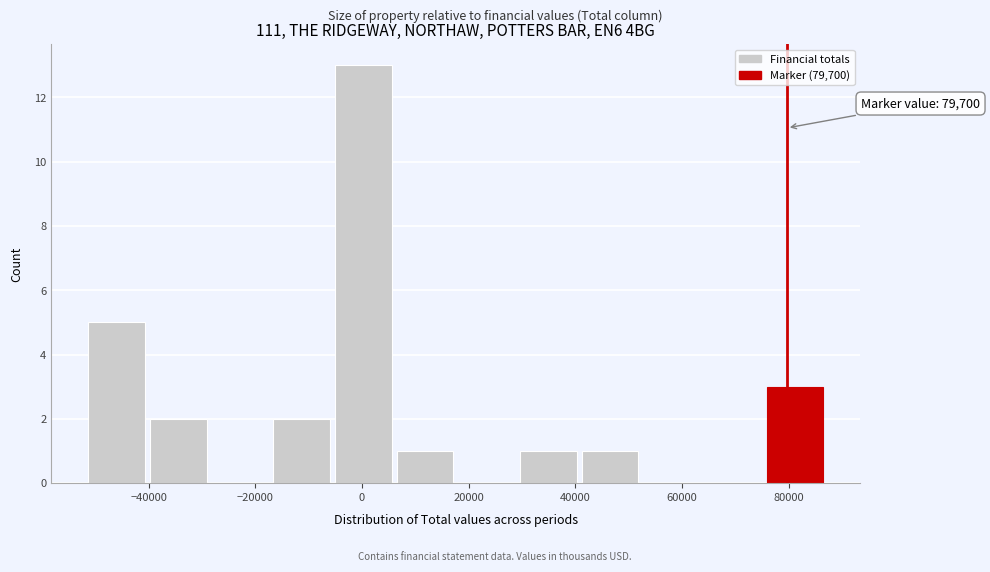

Which range on the x-axis has the tallest bar?

-6000 to 6000